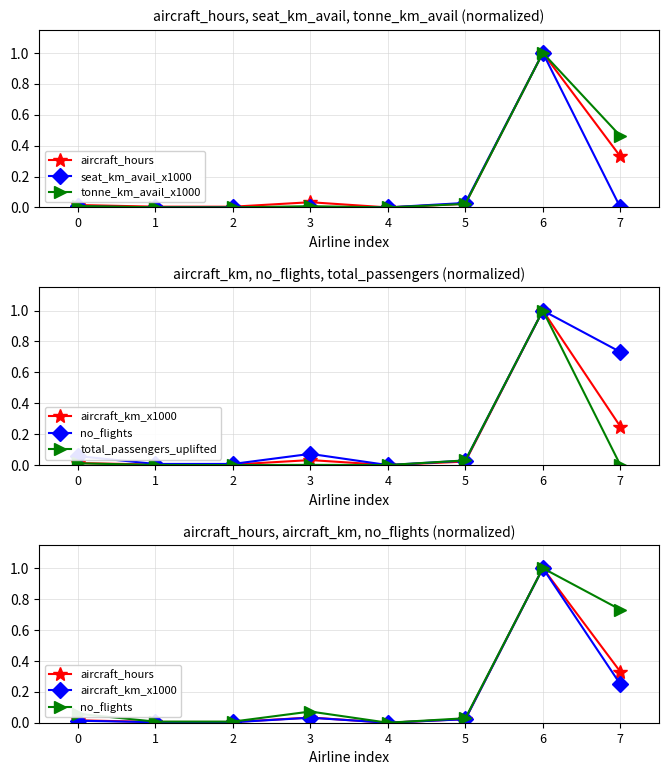

What value does the tonne_km_avail_x1000 series have at 7?

0.5